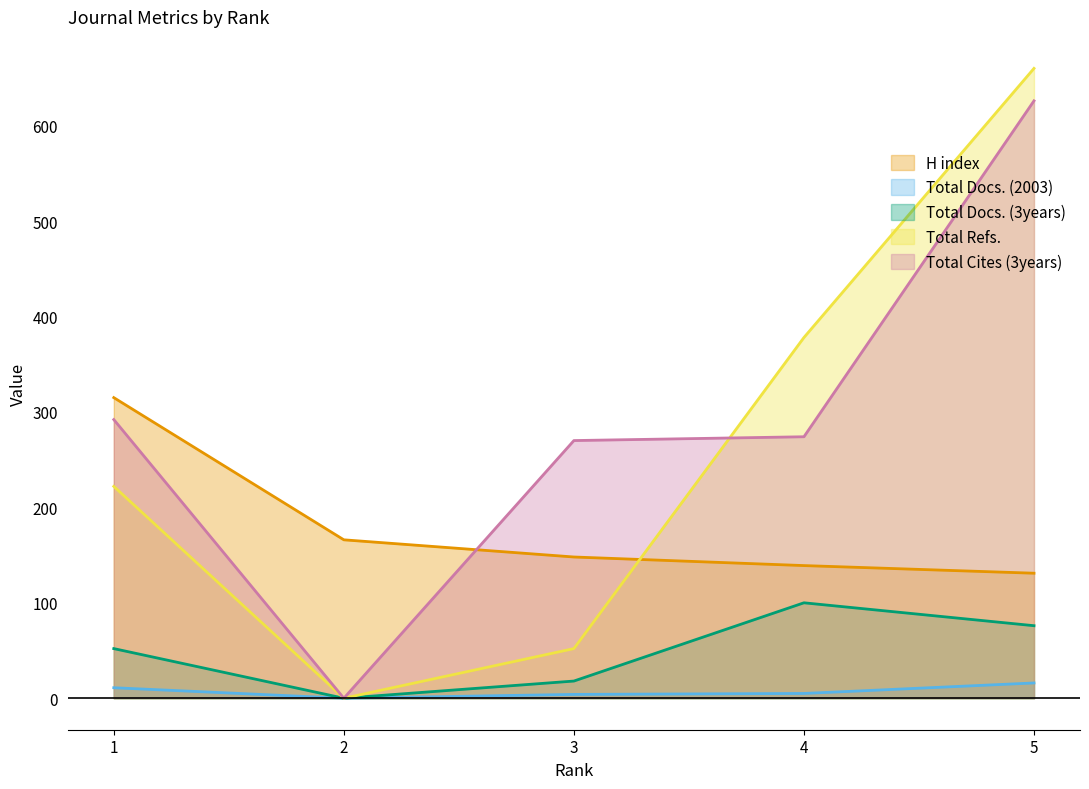

What is the difference between the second highest and minimum values in the Total Refs. series?

378